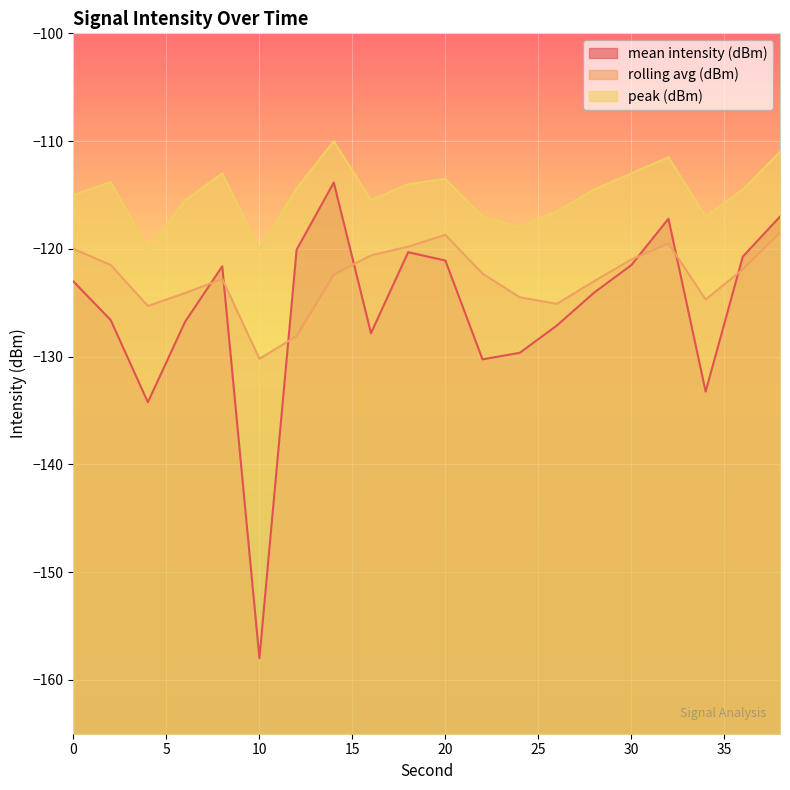

Reading left to right, extract all data points from this chart.

mean intensity (dBm): 0=-123.0	2=-126.6	4=-134.2	6=-126.8	8=-121.6	10=-158.0	12=-120.1	14=-113.8	16=-127.8	18=-120.3	20=-121.1	22=-130.3	24=-129.7	26=-127.1	28=-124.1	30=-121.5	32=-117.2	34=-133.2	36=-120.7	38=-117.0
rolling avg (dBm): 0=-120.0	2=-121.5	4=-125.3	6=-124.1	8=-122.8	10=-130.2	12=-128.1	14=-122.4	16=-120.6	18=-119.8	20=-118.7	22=-122.3	24=-124.5	26=-125.1	28=-123.0	30=-121.0	32=-119.5	34=-124.7	36=-121.9	38=-118.5
peak (dBm): 0=-115.0	2=-113.8	4=-120.0	6=-115.5	8=-113.0	10=-120.0	12=-114.4	14=-110.0	16=-115.5	18=-114.0	20=-113.5	22=-117.0	24=-118.0	26=-116.5	28=-114.5	30=-113.0	32=-111.5	34=-117.0	36=-114.5	38=-111.0